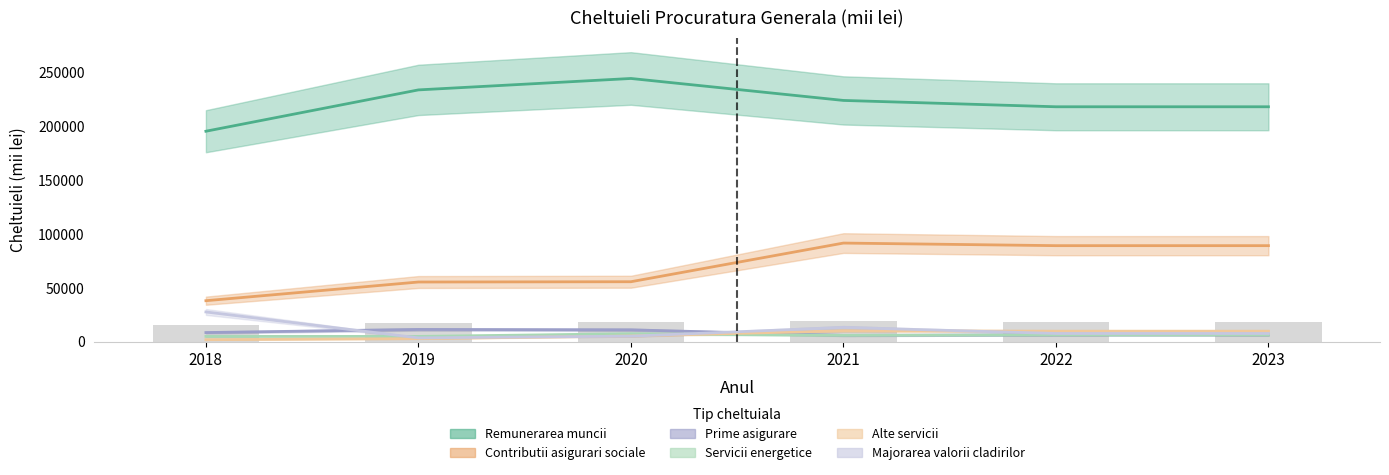

The value of Servicii energetice at 2018 is 4824.6. True or false?

True